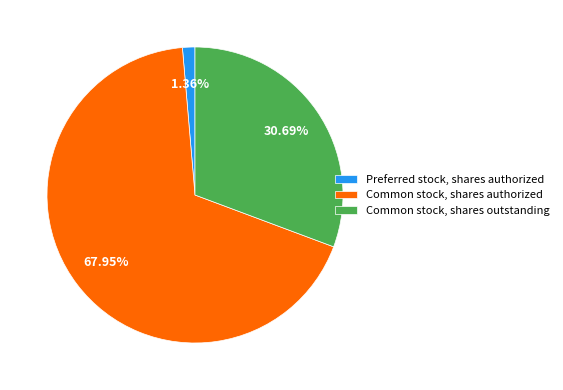

What is the total percentage of Preferred stock, shares authorized and Common stock, shares outstanding?

32.1%